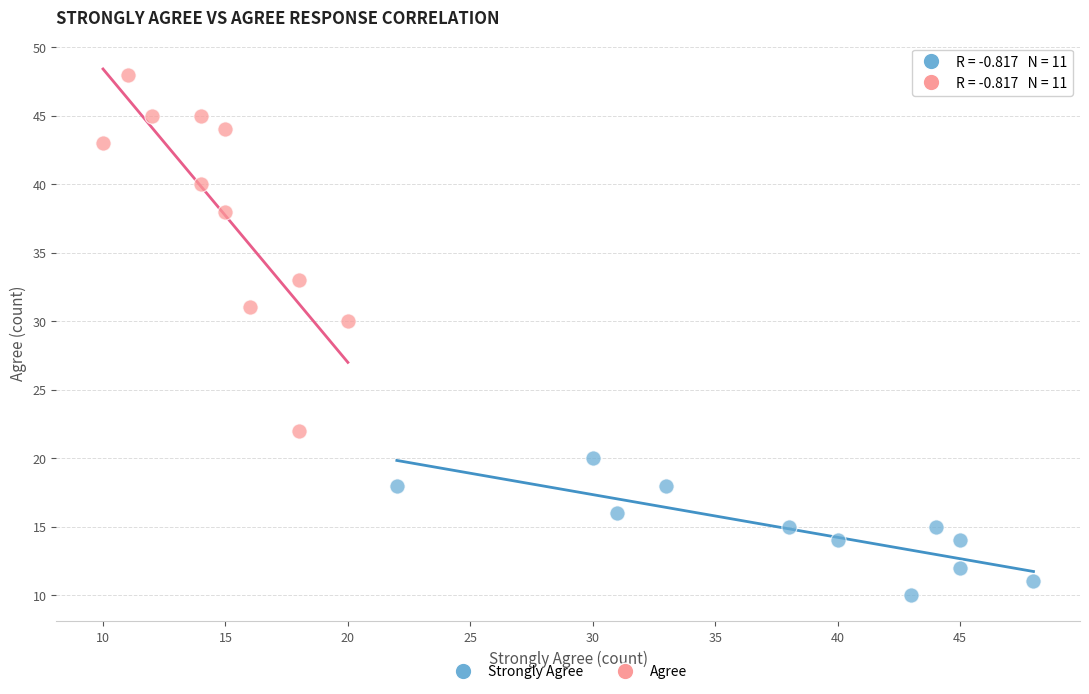

What are all the series names shown in the legend?

Strongly Agree, Agree